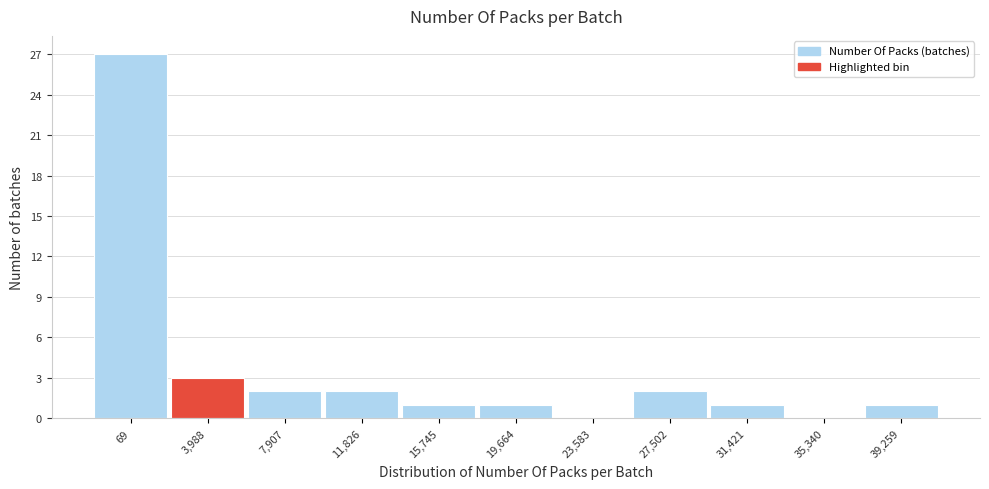

What is the sum of all values?

40